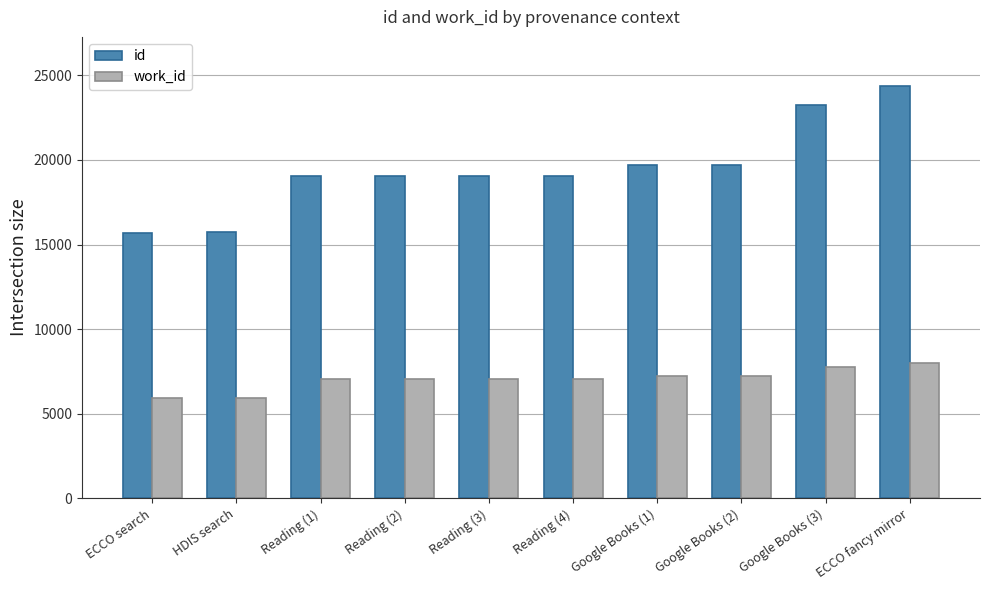

What is the label of the 5th bar from the right?

Reading (4)